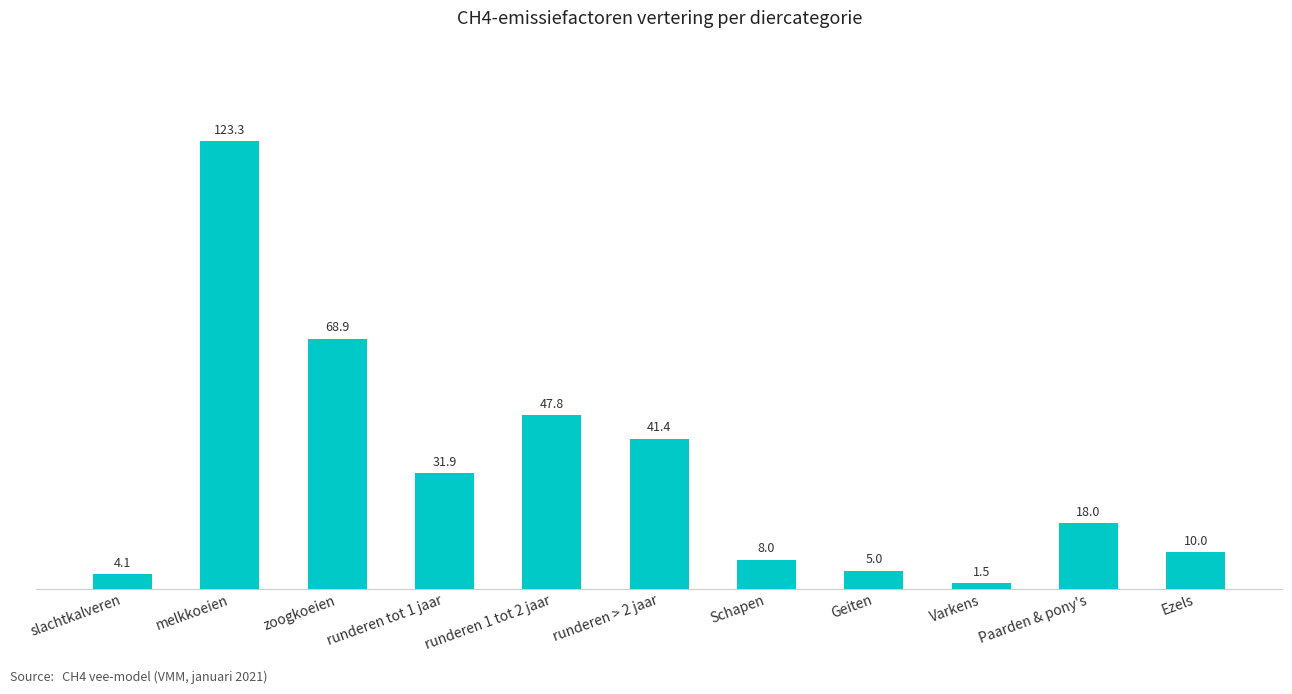

What is the difference between the maximum and second lowest values?

119.2